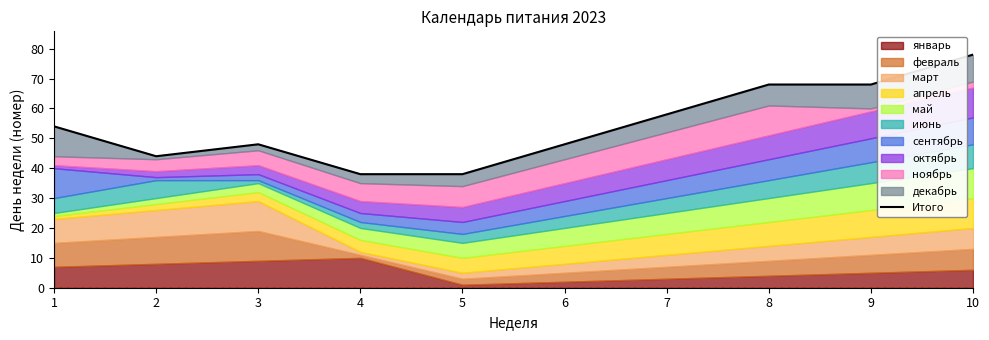

What is the value of the 1st point from the left?

54